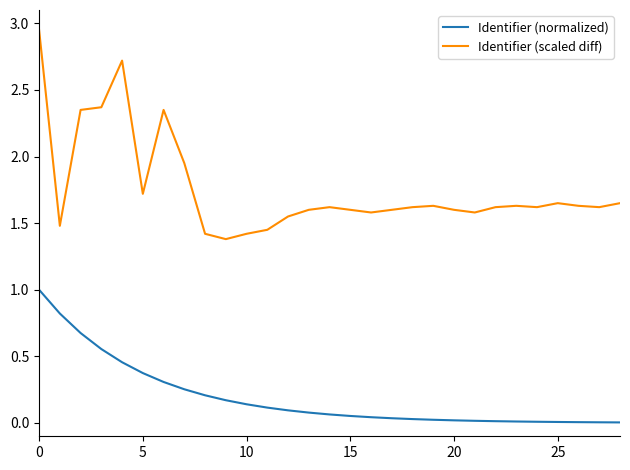

Rank the series by their average value, from highest to lowest.

Identifier (scaled diff), Identifier (normalized)